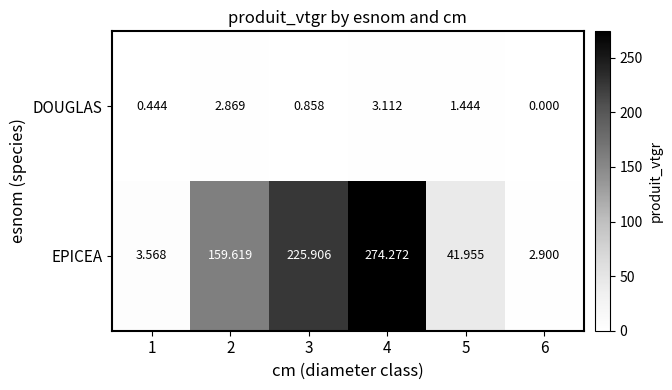

Rank the series by their maximum value, from lowest to highest.

DOUGLAS, EPICEA